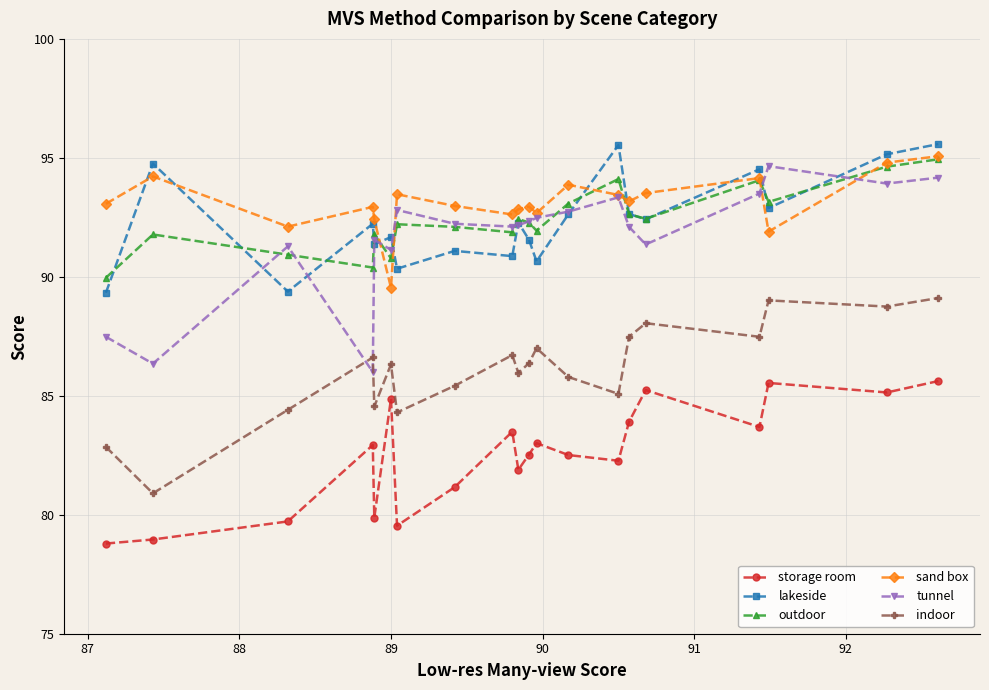

How many data points does each series have?

20